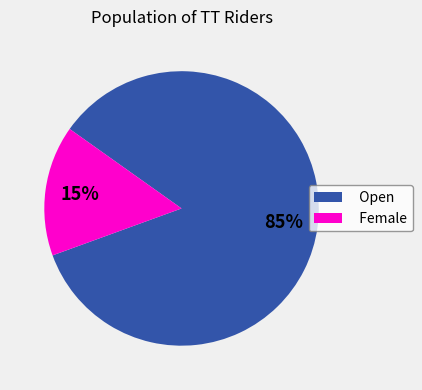

To the nearest percent, what is the combined percentage of Open and Female?

100%